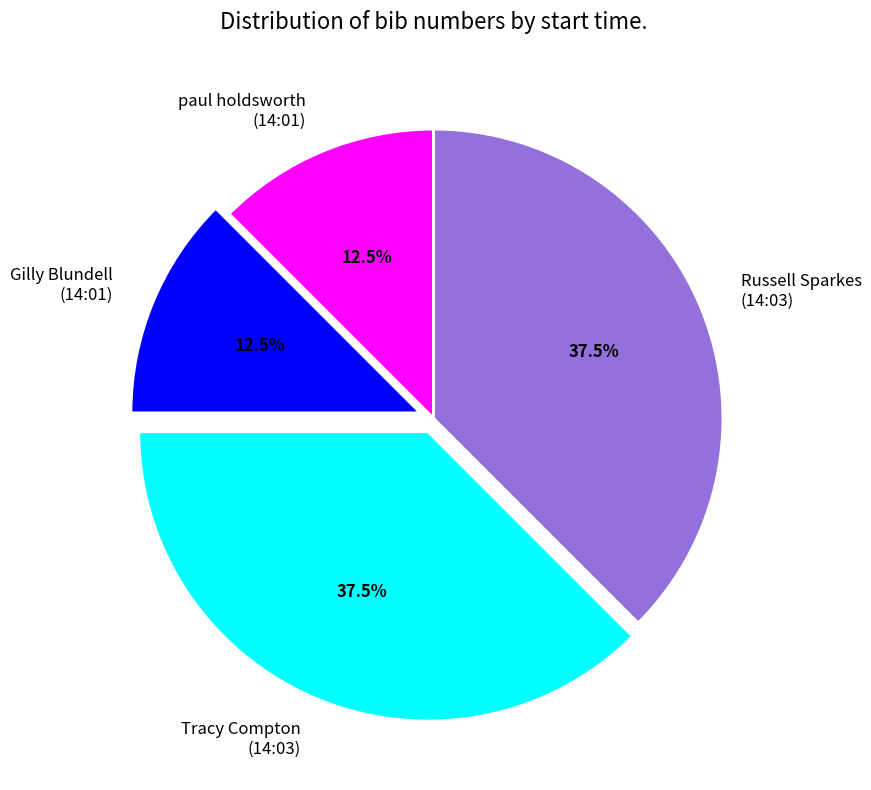

Do paul holdsworth (14:01) and Gilly Blundell (14:01) together represent more than half of the pie?

No